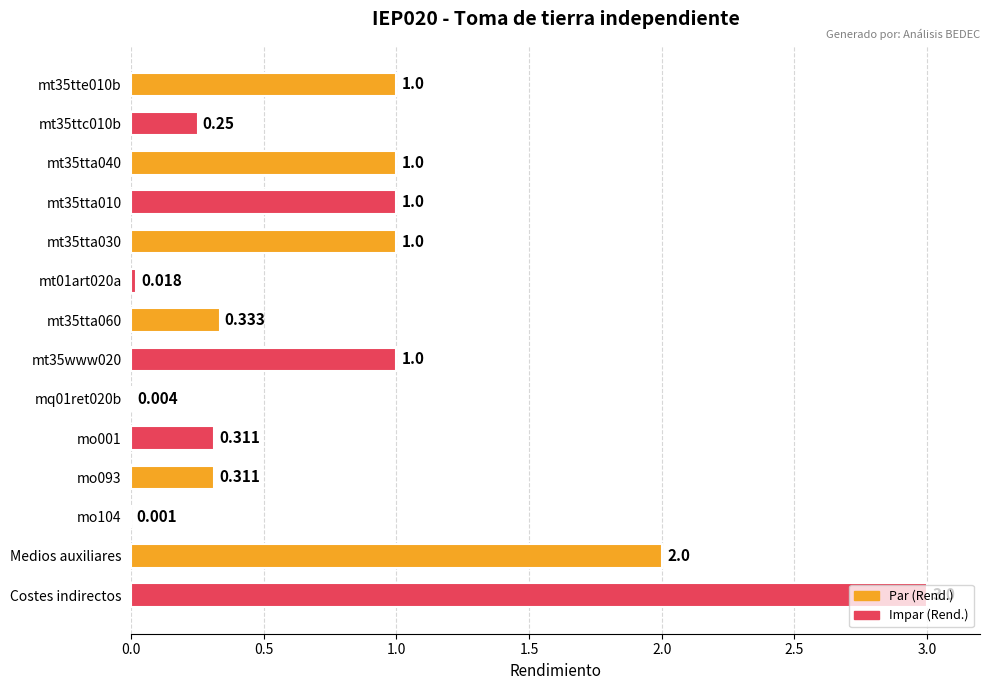

Which label corresponds to the largest value in the chart?

Costes indirectos